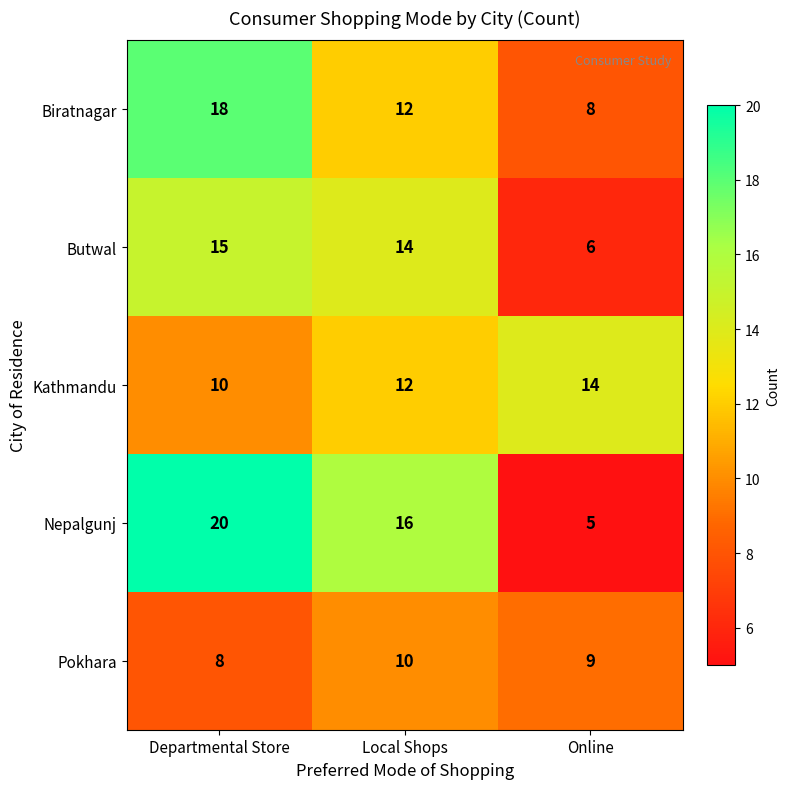

What is the total value across all series at Local Shops?

64